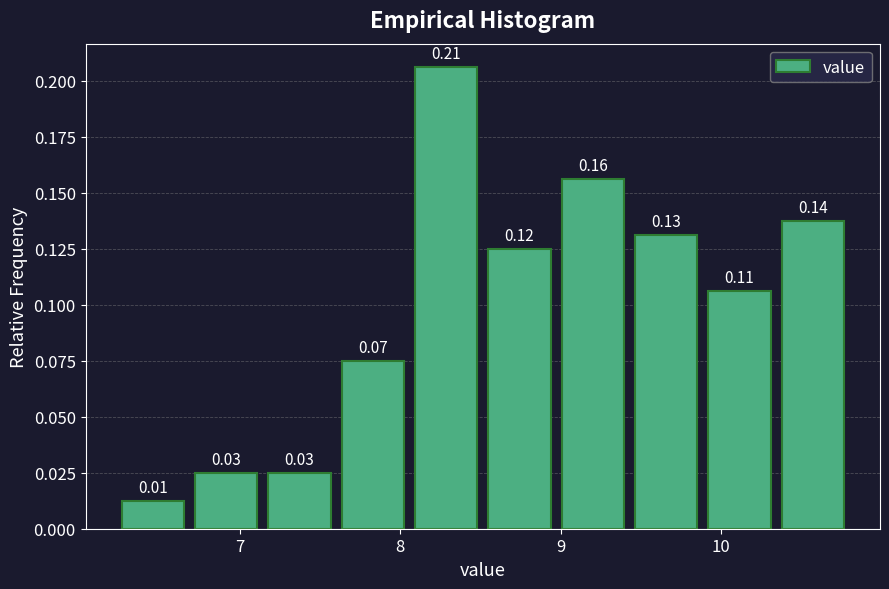

Over which range of the x-axis is the bar tallest?

8.1 to 8.5